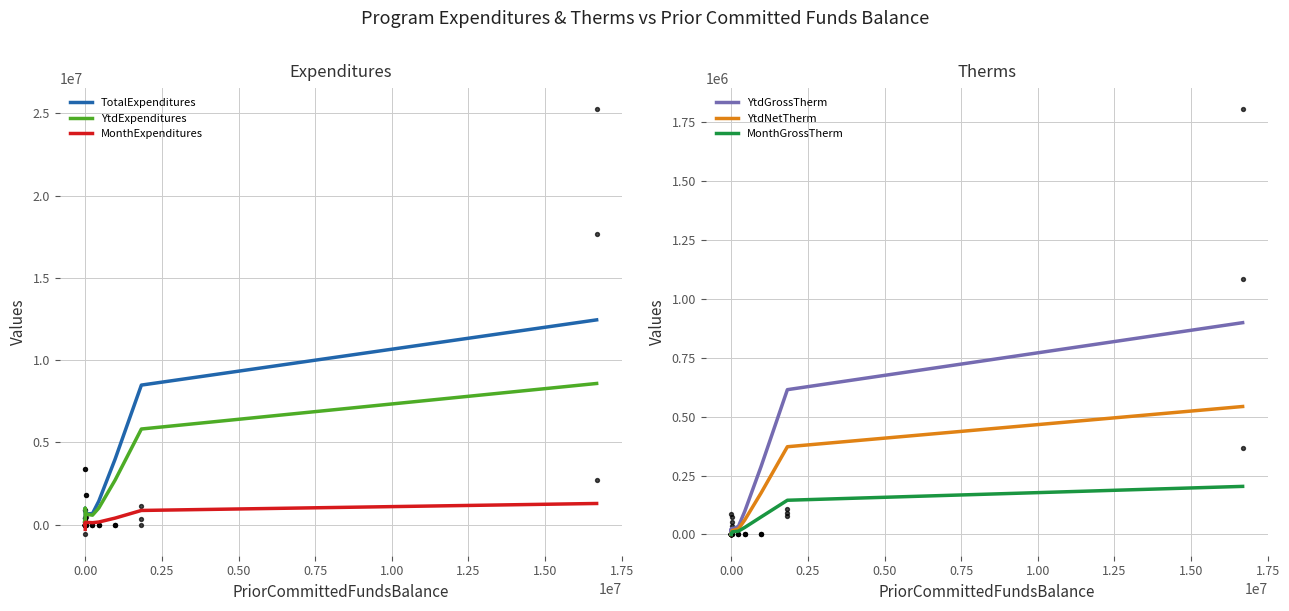

Is the value of YtdExpenditures at 12 greater than the value of MonthGrossTherm at 13?

Yes